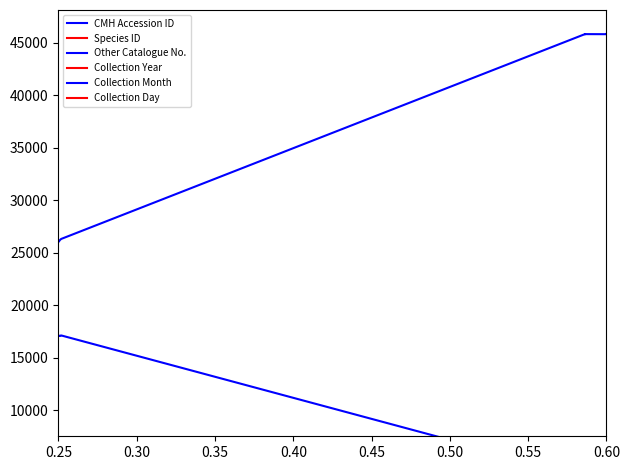

Is it true that Species ID equals 336 at 0.60?

False